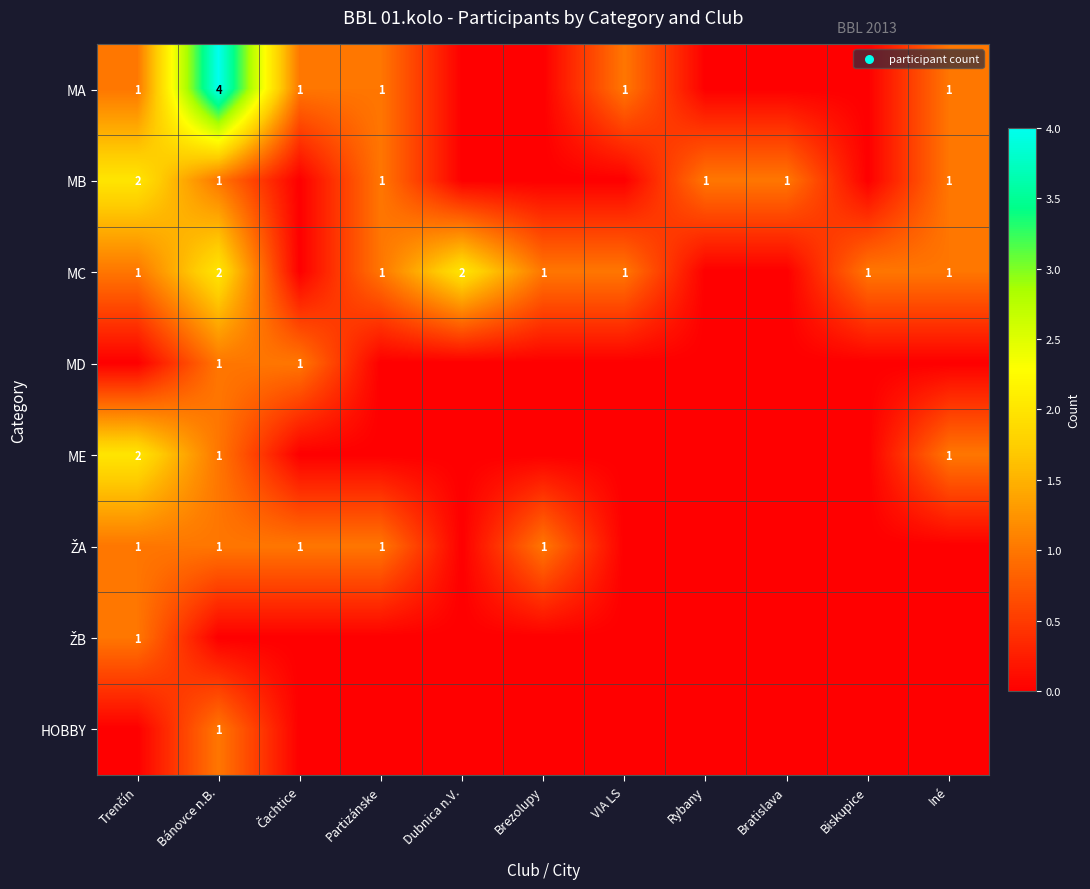

The MC series shows 0 at VIA LS. True or false?

False